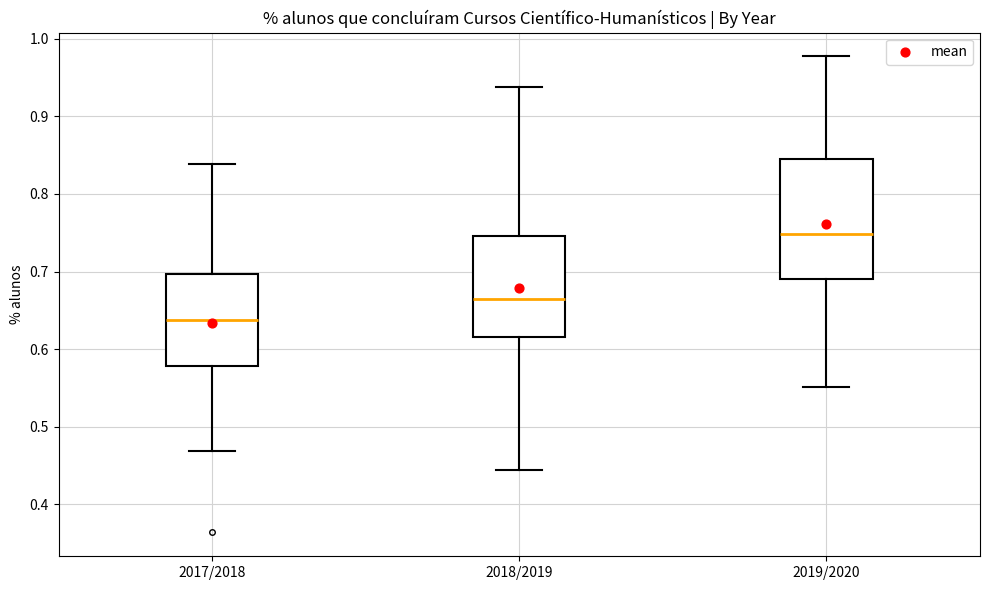

Reading left to right, transcribe this box plot: for each box, give where its median line is, the range the box spans, and where its two whiskers end, as read against the y-axis. The values are not printed on the chart, so give them approximately, as read against the axis.

2017/2018: median 0.64, box 0.58 to 0.70, whiskers 0.47 to 0.84
2018/2019: median 0.66, box 0.62 to 0.75, whiskers 0.44 to 0.94
2019/2020: median 0.75, box 0.69 to 0.84, whiskers 0.55 to 0.98